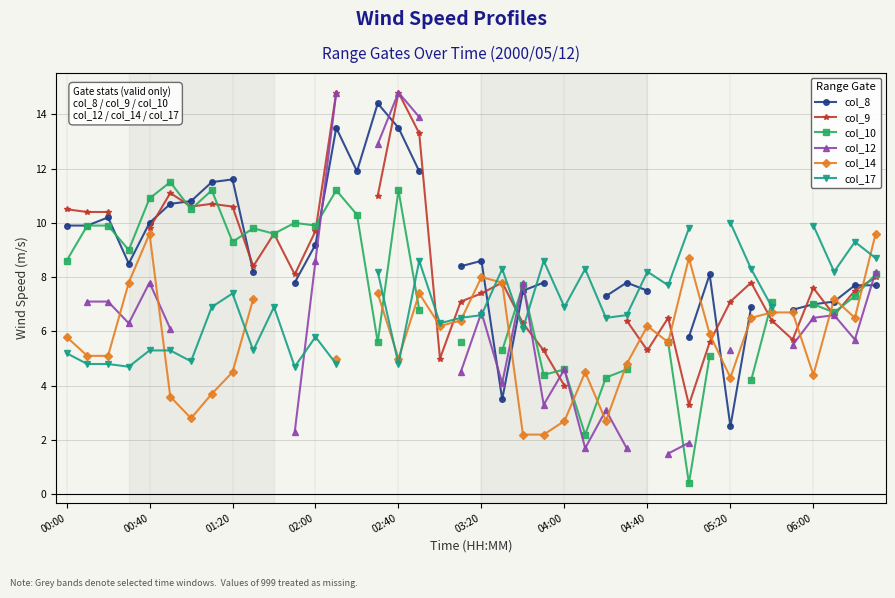

What is the value of the col_8 point at the 20th from the left?

8.4